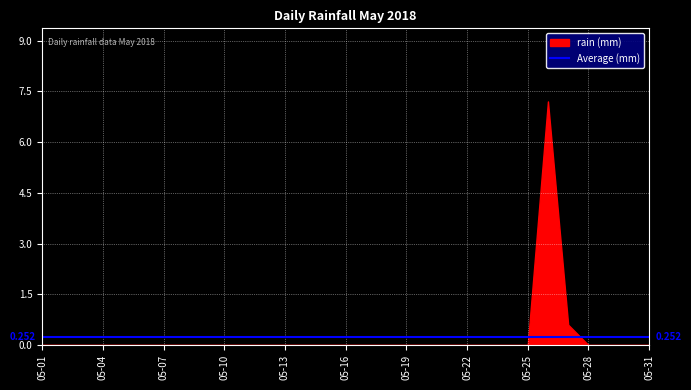

Where is the first local maximum?

2018-05-26